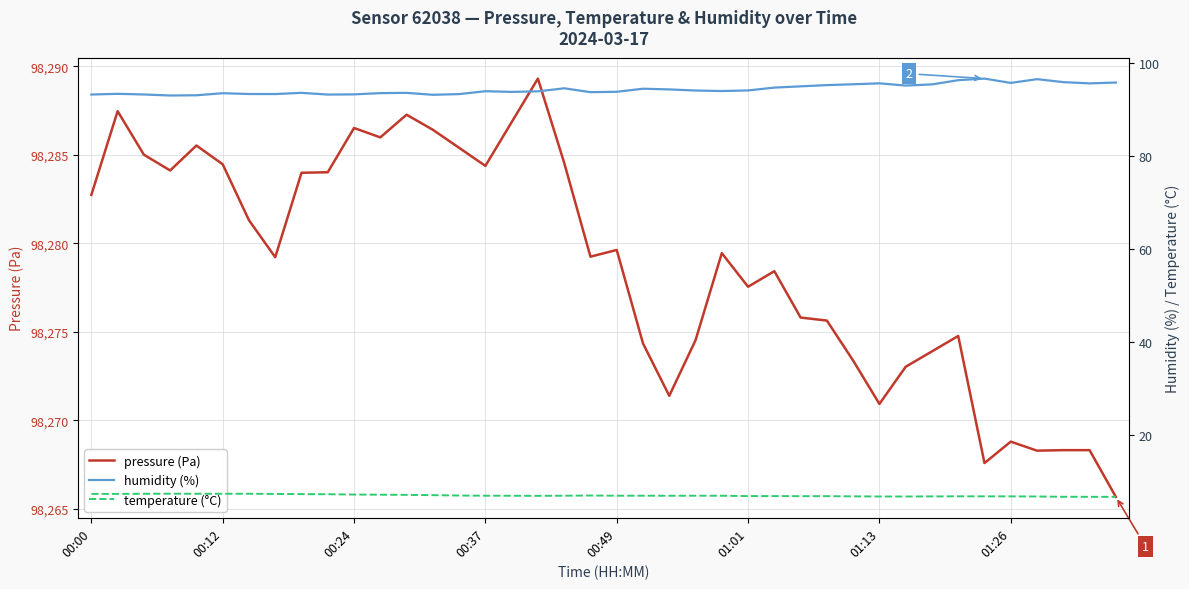

What is the maximum value for pressure (Pa)?

98289.3